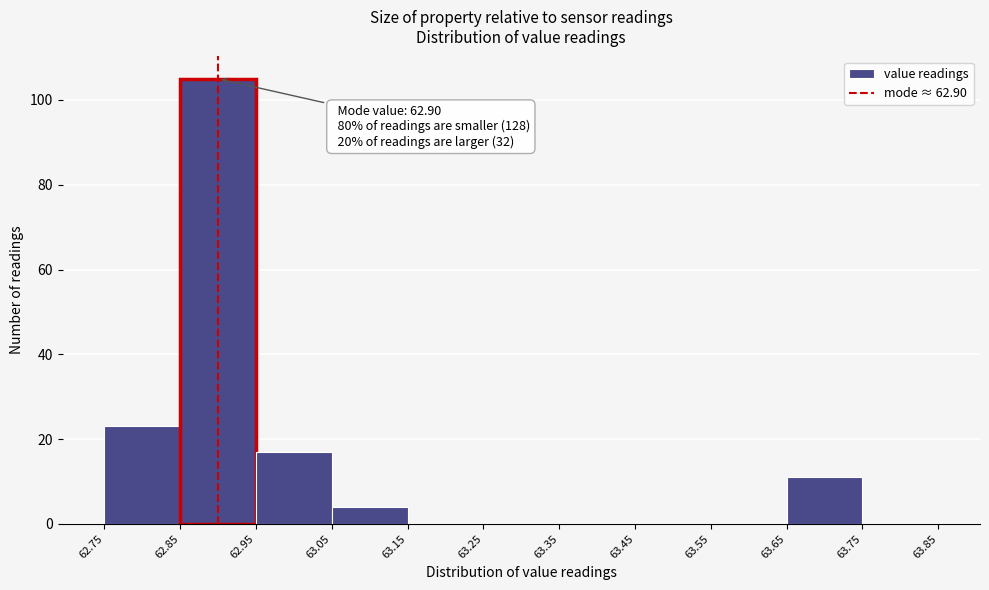

Which range on the x-axis has the tallest bar?

62.85 to 62.95